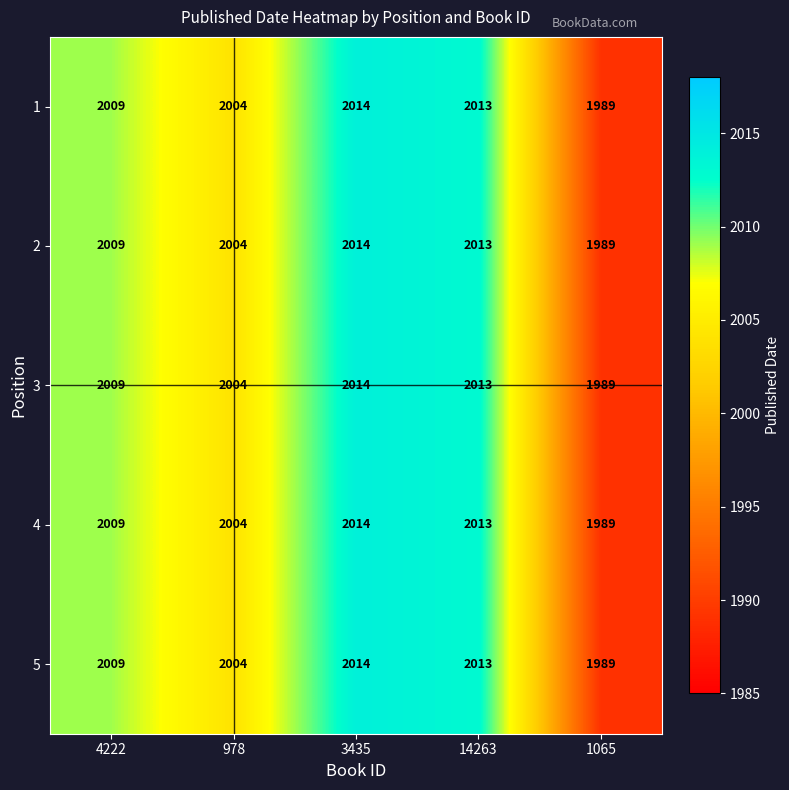

The value of 5 at 978 is 808. True or false?

False